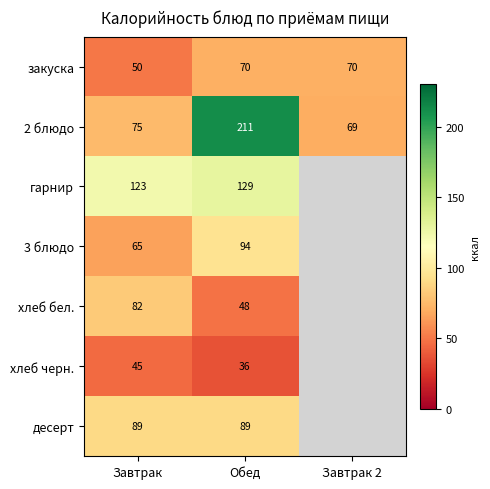

Read the 2 блюдо value at Завтрак, to the nearest 10.

80